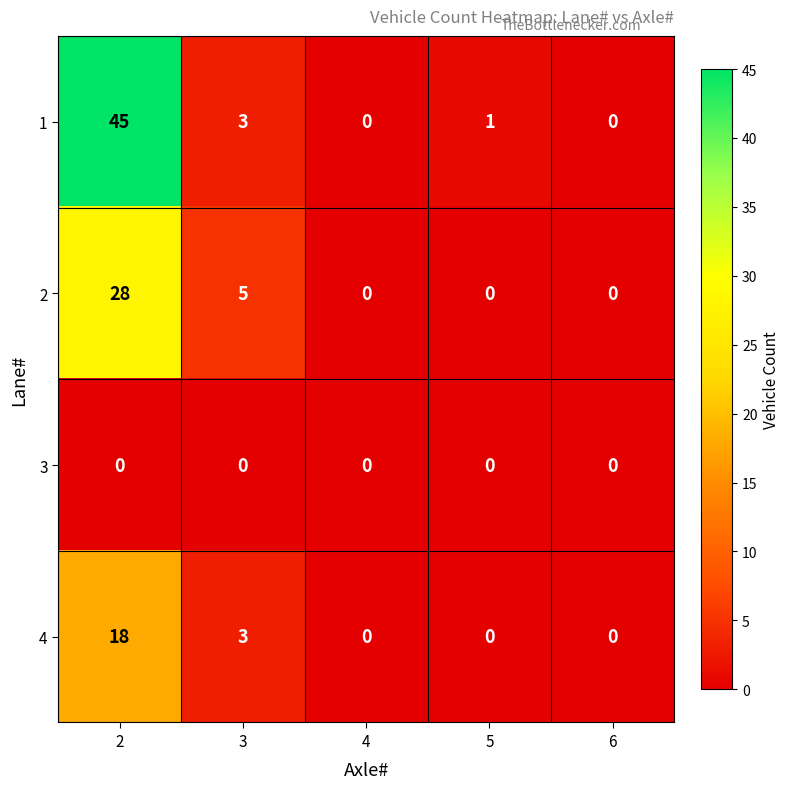

What is the average value of the 2 series?

7